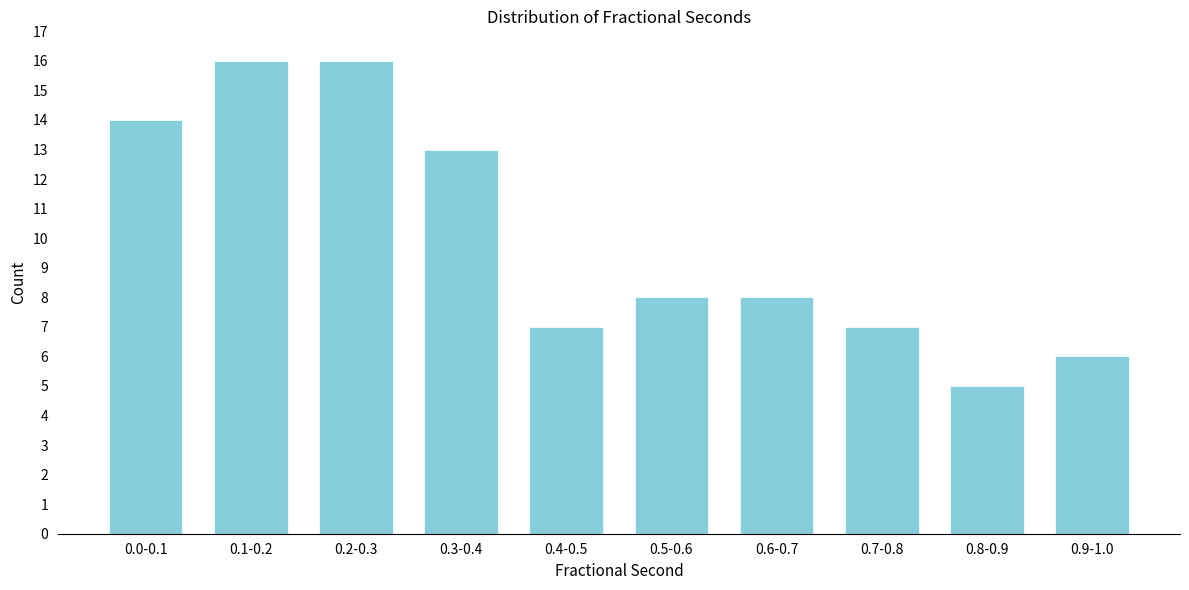

Reading left to right, list all the values displayed in this chart.

0.0-0.1=14	0.1-0.2=16	0.2-0.3=16	0.3-0.4=13	0.4-0.5=7	0.5-0.6=8	0.6-0.7=8	0.7-0.8=7	0.8-0.9=5	0.9-1.0=6